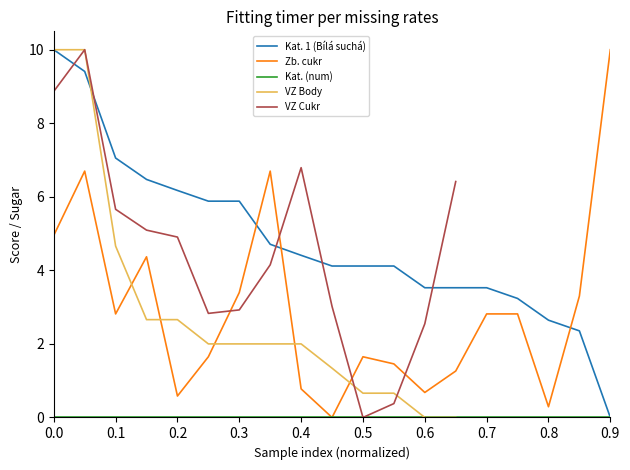

At which label is Zb. cukr closest to 5?

0.0